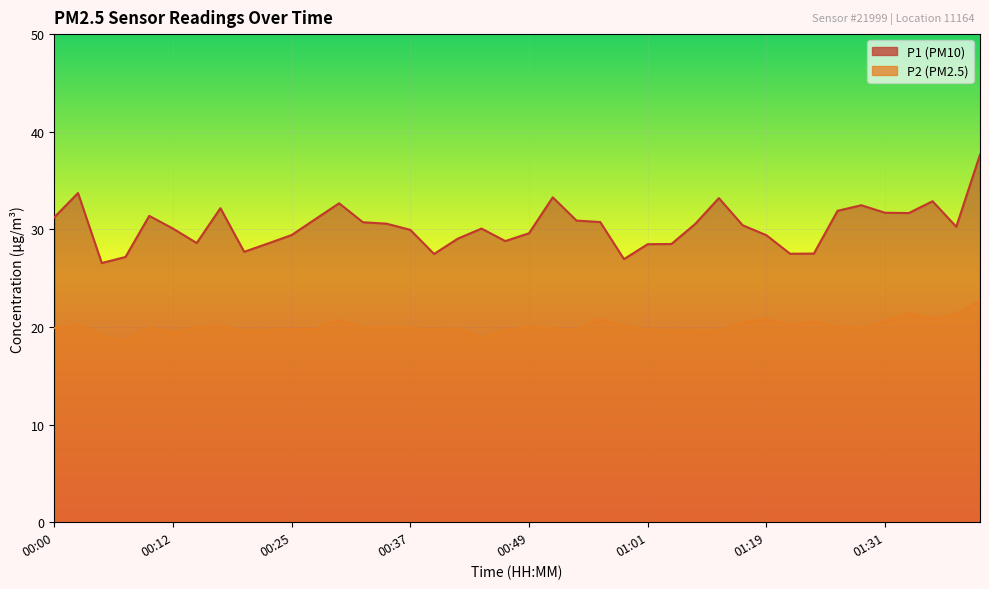

Where is P2 nearest to the value 20?

00:49